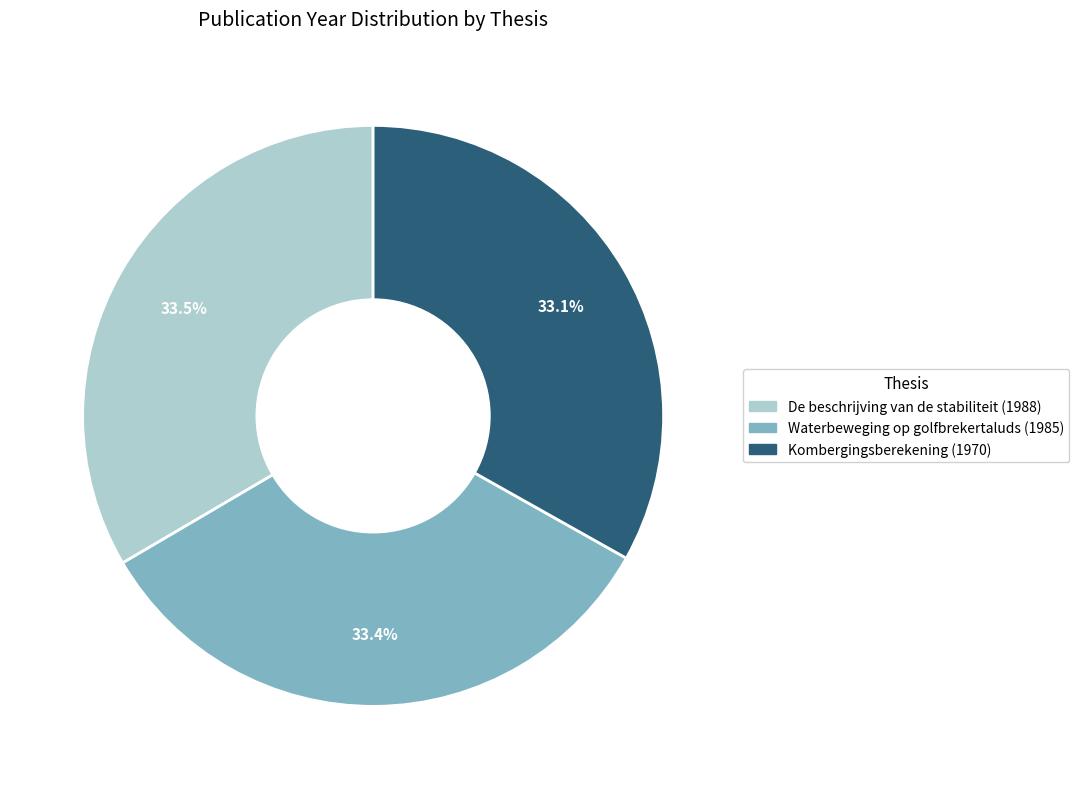

What percentage do Kombergingsberekening (1970) and De beschrijving van de stabiliteit (1988) together represent?

66.6%